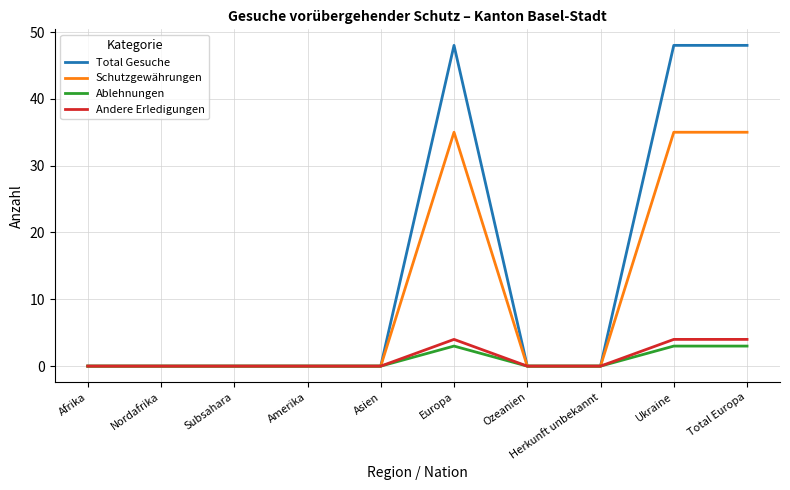

Reading left to right, list all the values displayed in this chart.

Total Gesuche: 0	0	0	0	0	48	0	0	48	48
Schutzgewährungen: 0	0	0	0	0	35	0	0	35	35
Ablehnungen: 0	0	0	0	0	3	0	0	3	3
Andere Erledigungen: 0	0	0	0	0	4	0	0	4	4